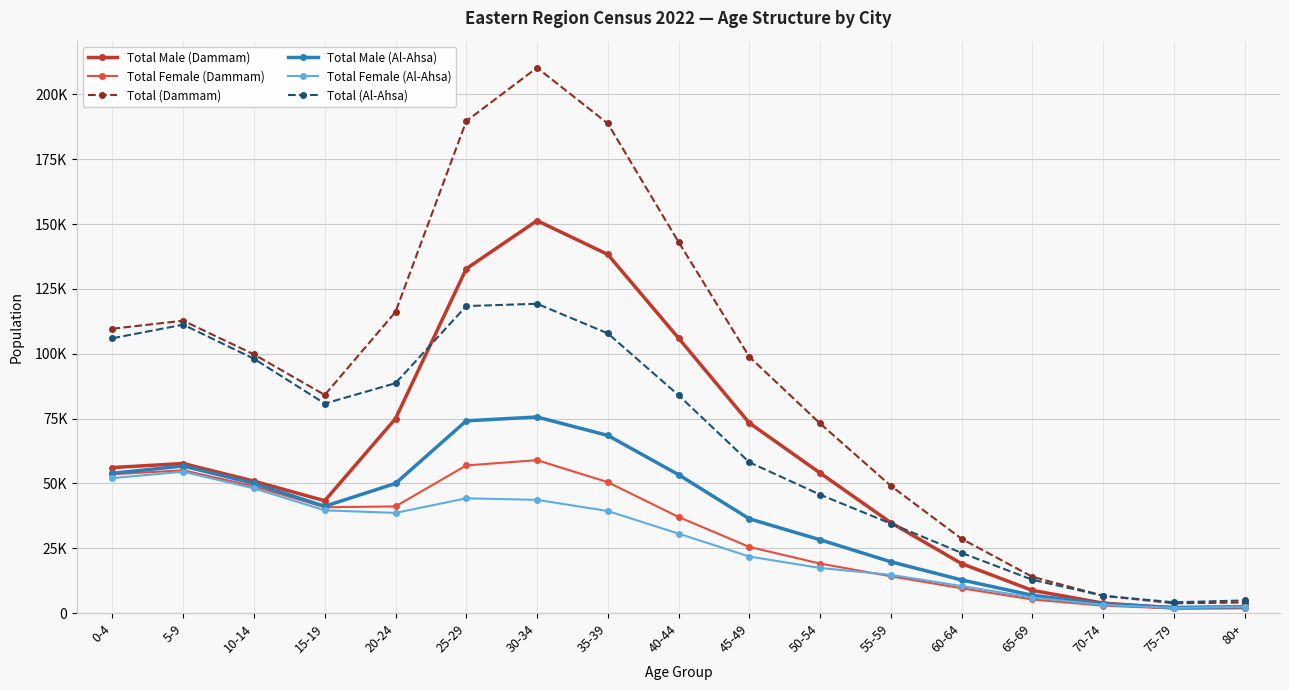

What is the approximate value of Total (Dammam) at 65-69, to the nearest 100?

14000